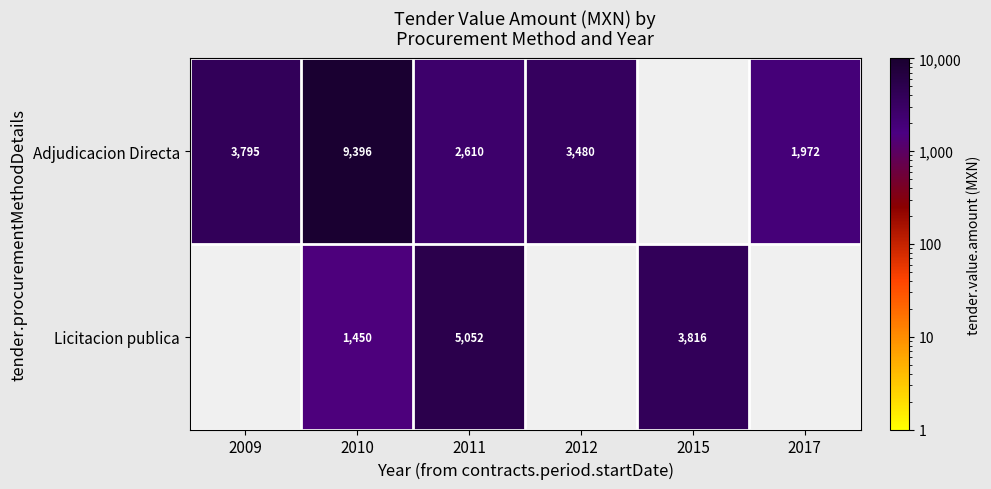

Which has a higher value, 2010 or 2011?

2010